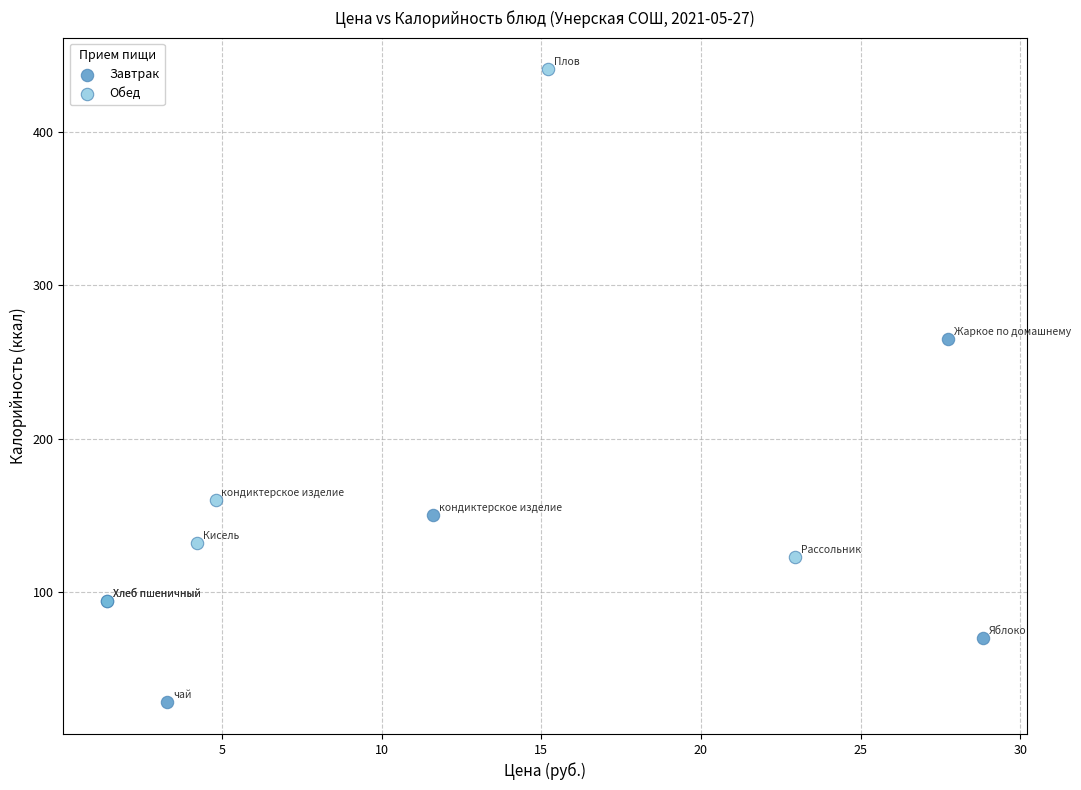

Which series contains the highest Y value?

Обед